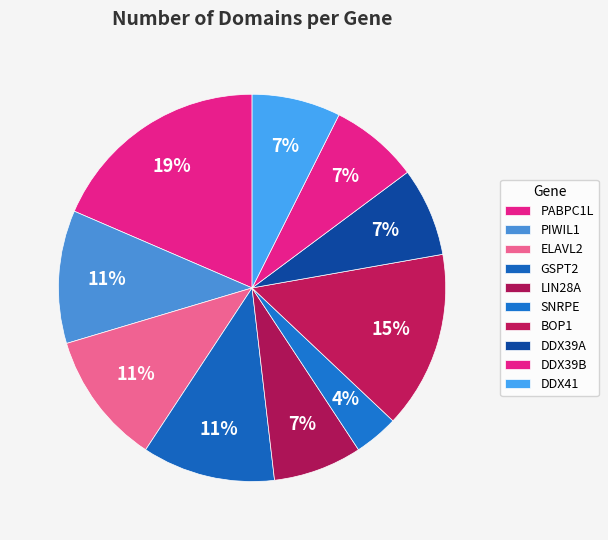

How many segments does this pie chart have?

10